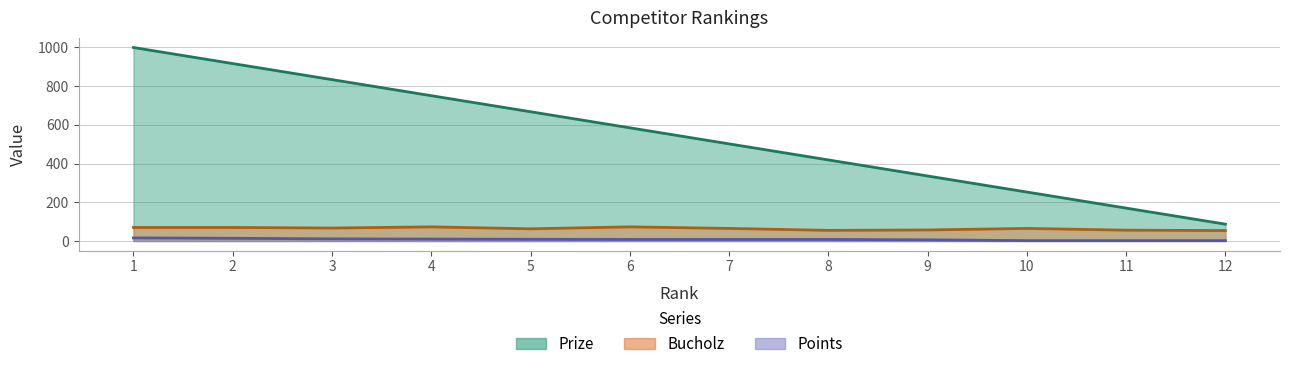

List the labels in order of Bucholz value, smallest first.

12, 8, 11, 9, 5, 7, 10, 3, 1, 2, 4, 6